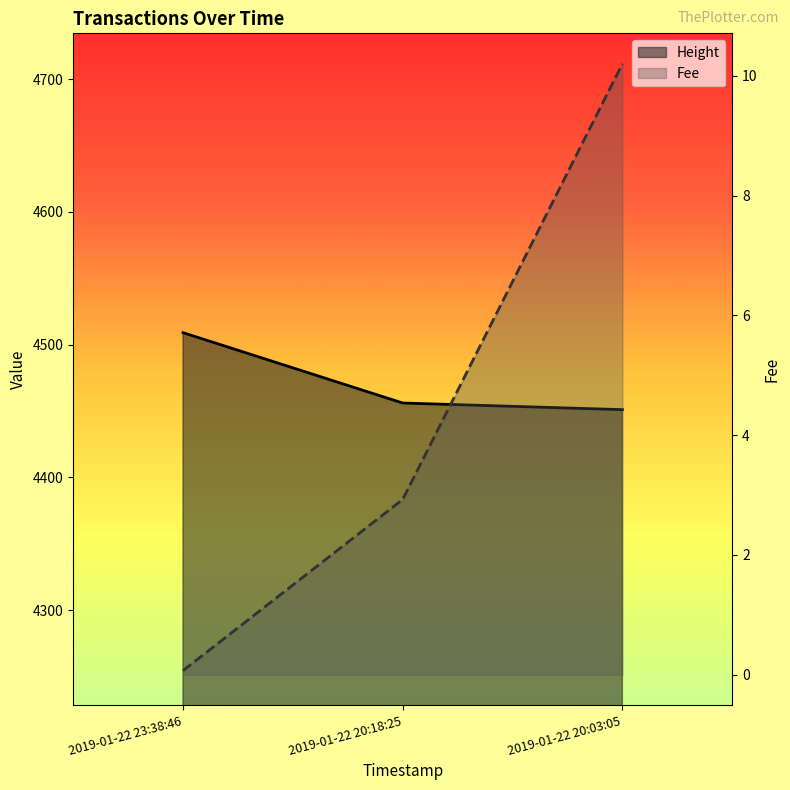

What is the label of the 3rd point from the right?

2019-01-22 23:38:46